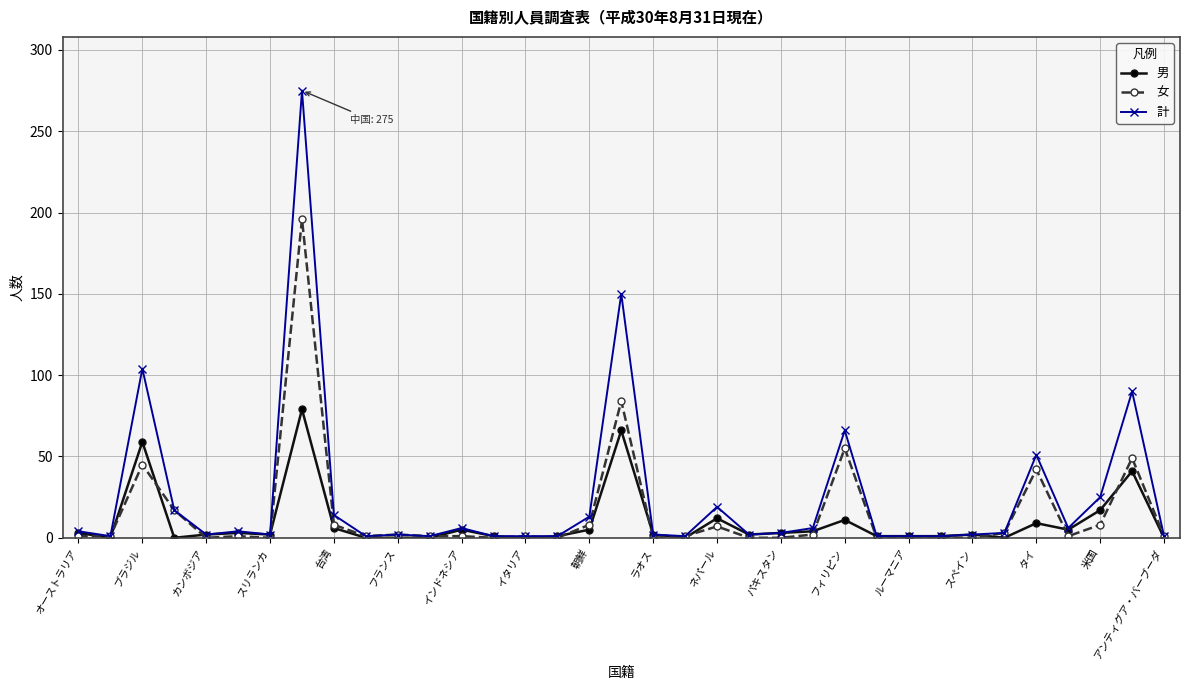

Which series has the largest range (max minus min)?

計